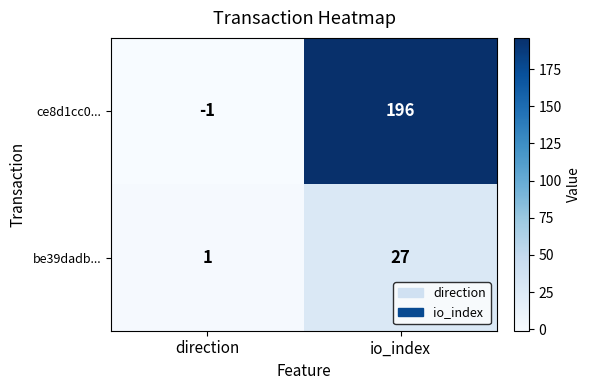

What is the sum of the ce8d1cc0... values at io_index and direction?

195